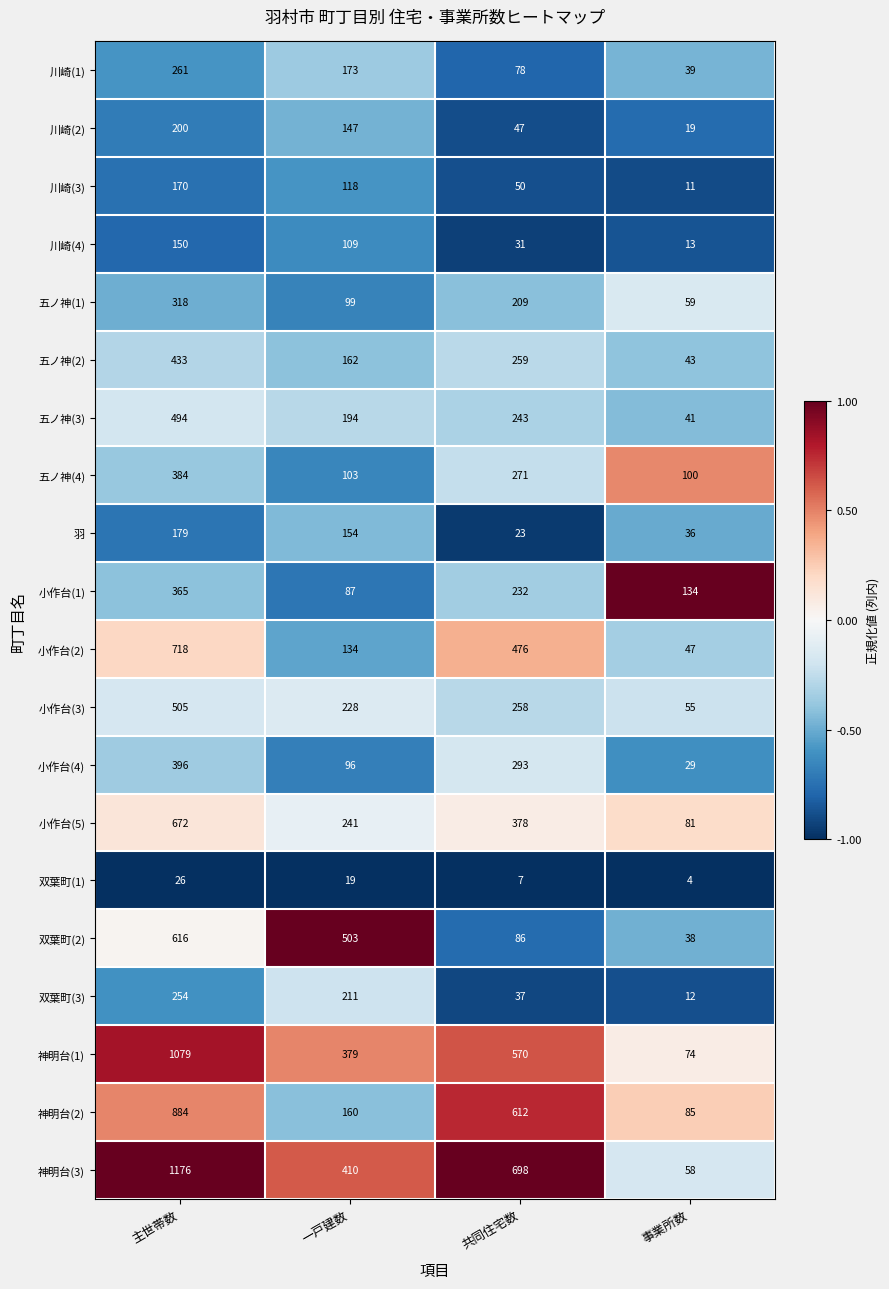

What is the total value across all series at 主世帯数?

9280